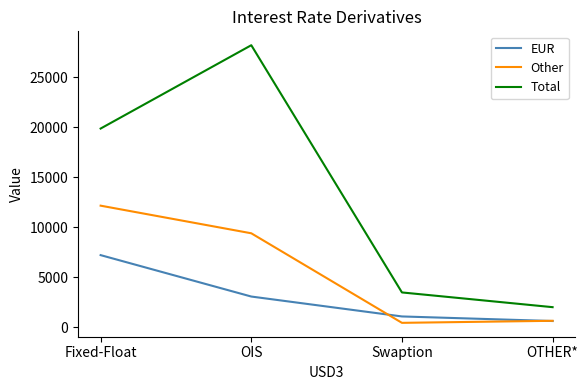

What is the difference between the maximum and second lowest values in the Total series?

24713